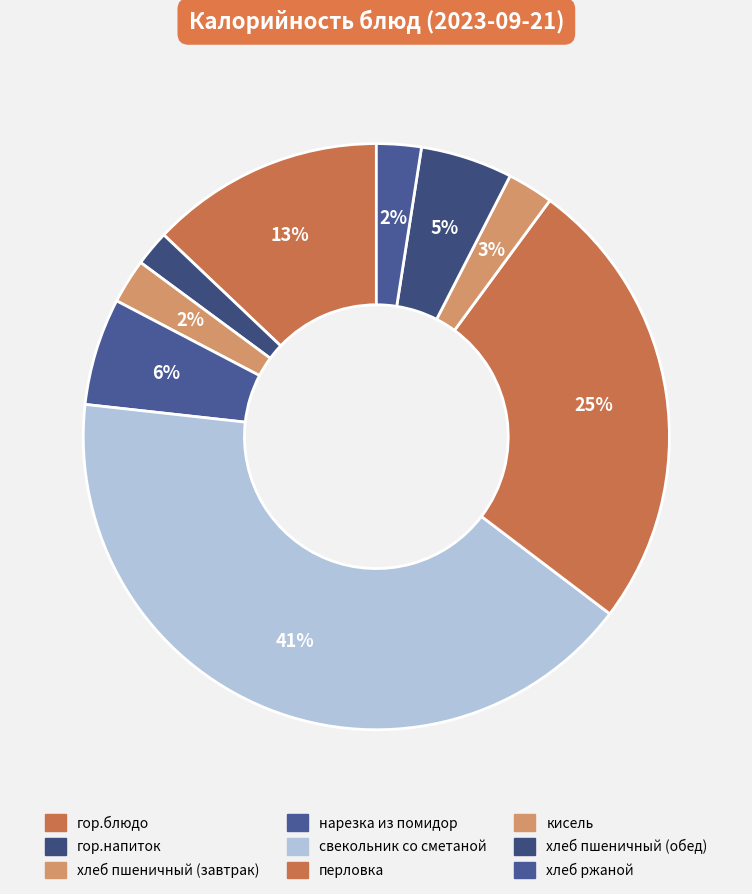

How many segments does this pie chart have?

9